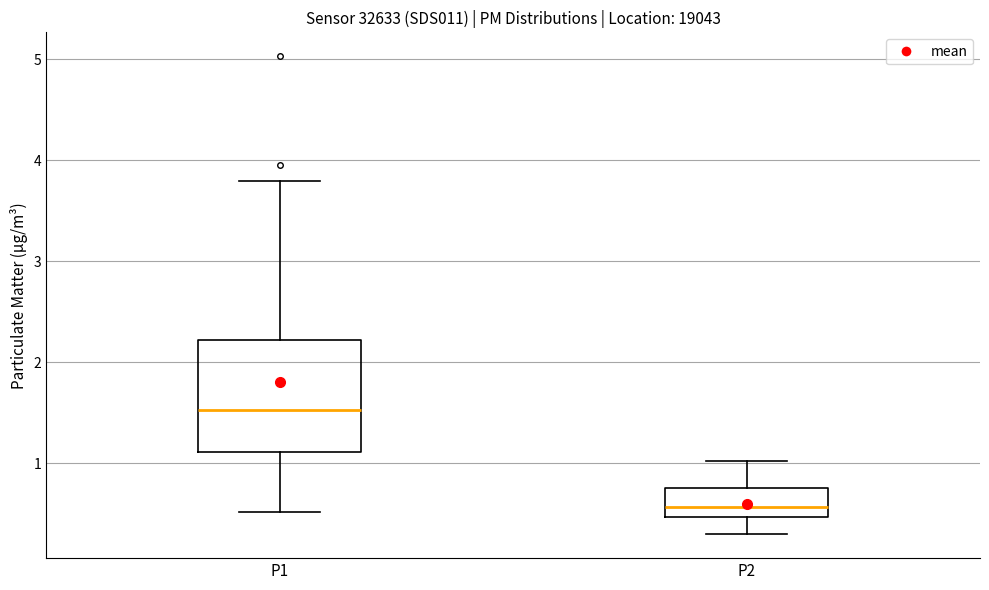

Which box's median line is the highest?

P1